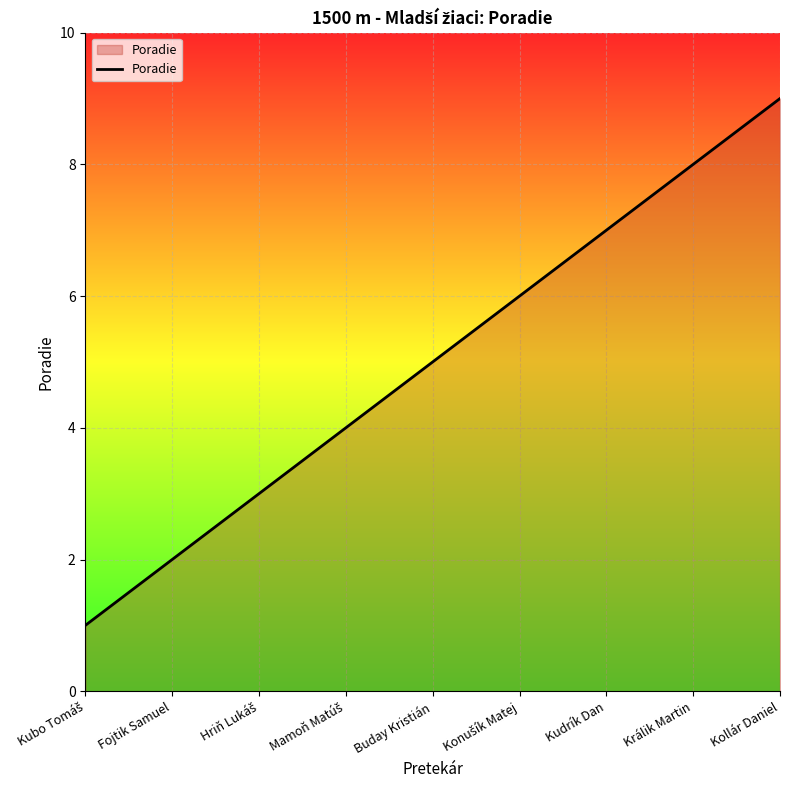

What is the approximate value at Kollár Daniel?

9